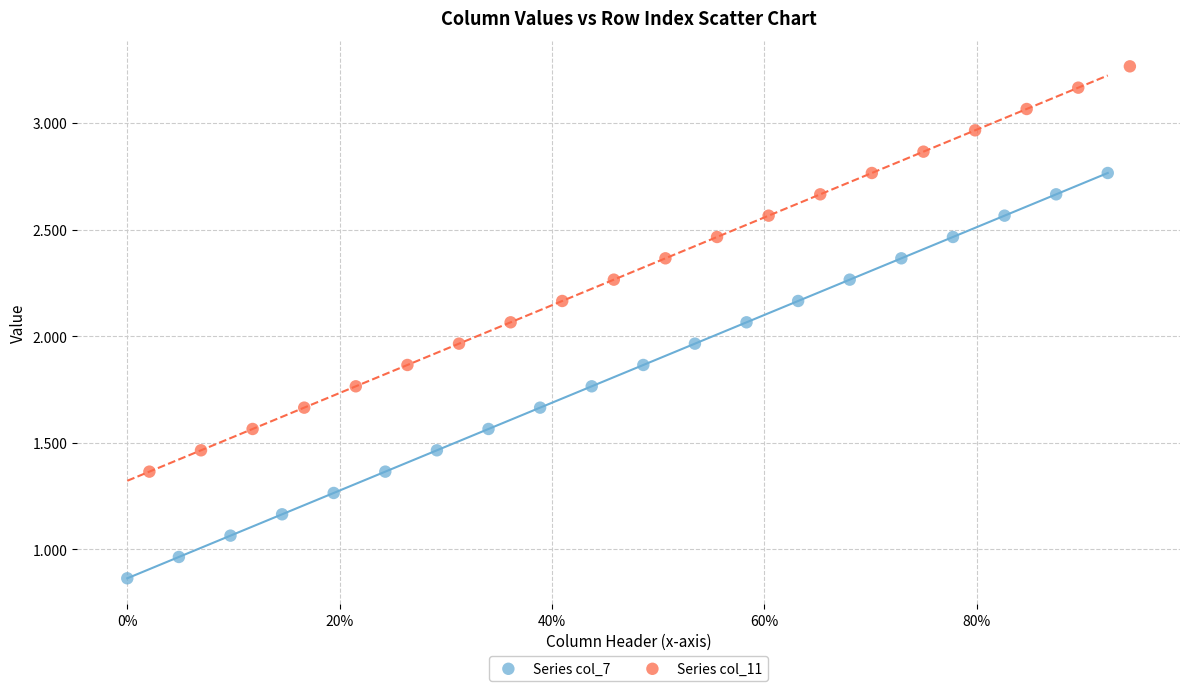

What are all the series names shown in the legend?

Series col_7, Series col_11